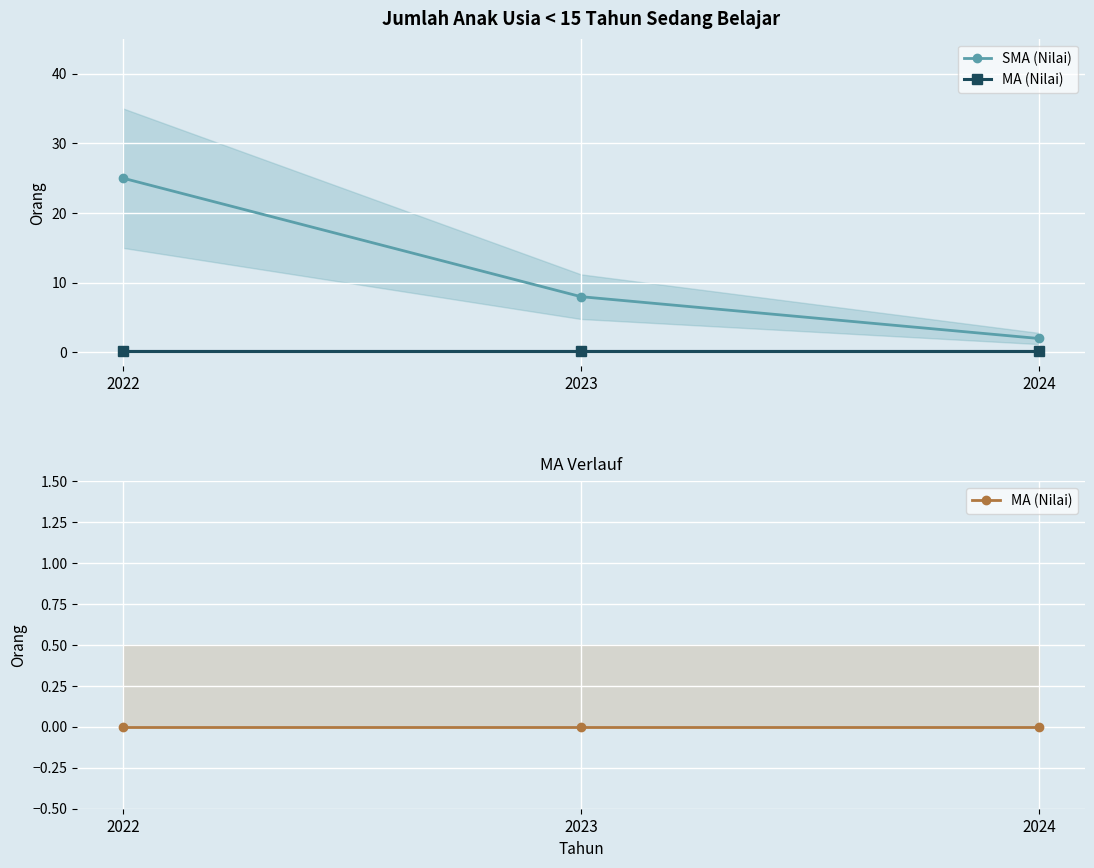

List the labels in order of SMA (Nilai) value, smallest first.

2024, 2023, 2022